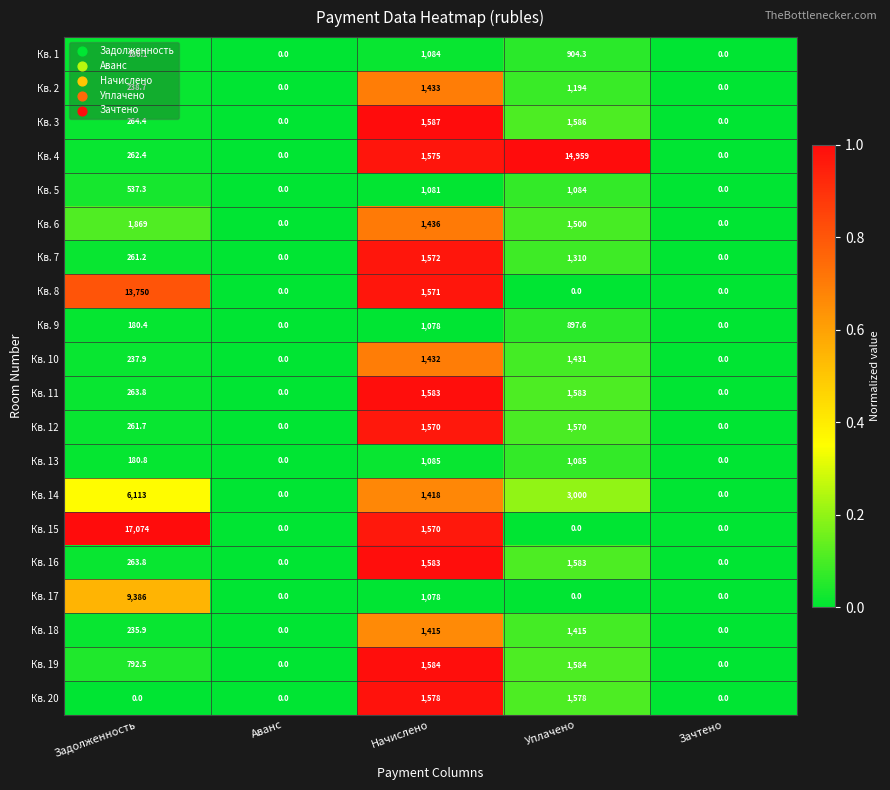

Which series has the largest total across all categories?

Кв. 15